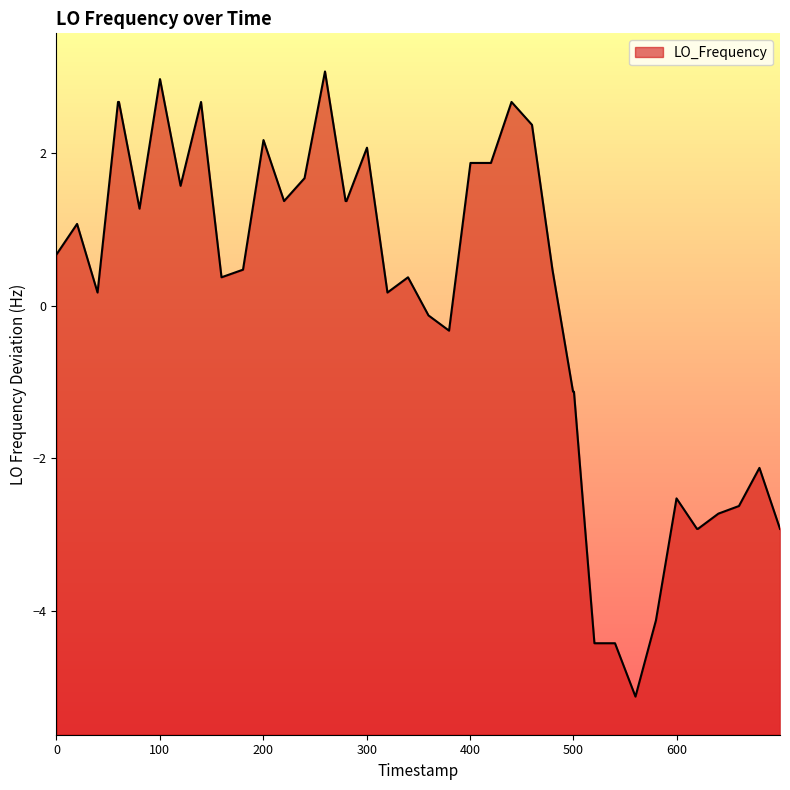

What is the minimum value shown in the chart?

-5.1